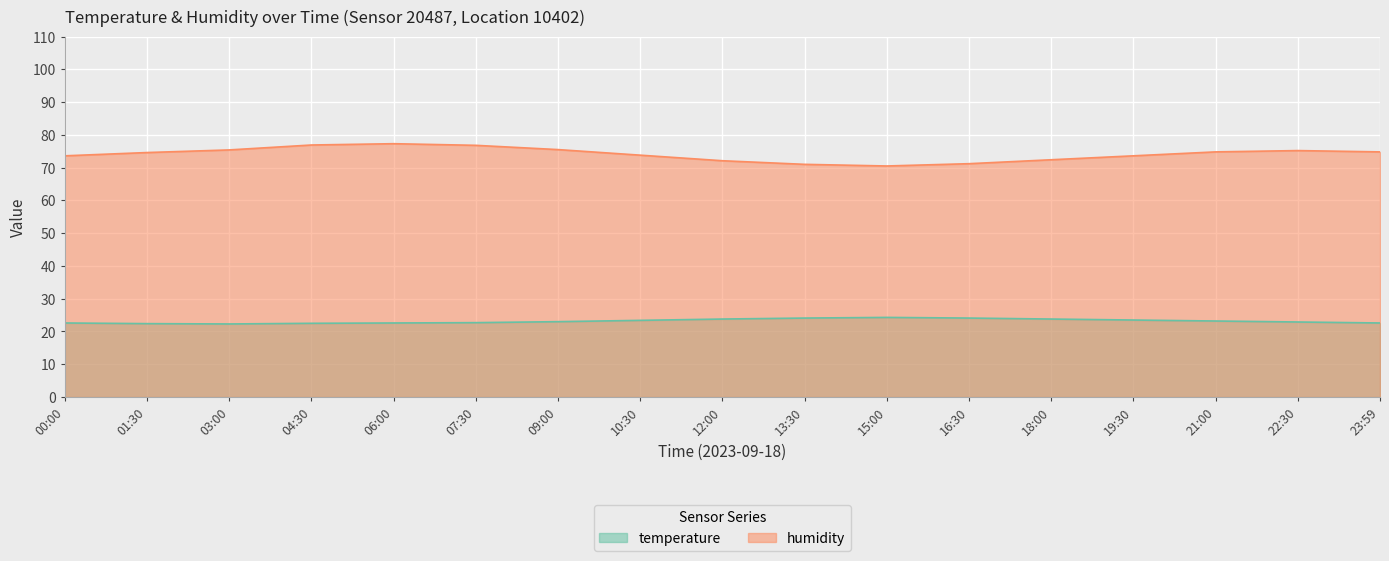

What is the difference between the maximum and minimum values in the temperature series?

2.0